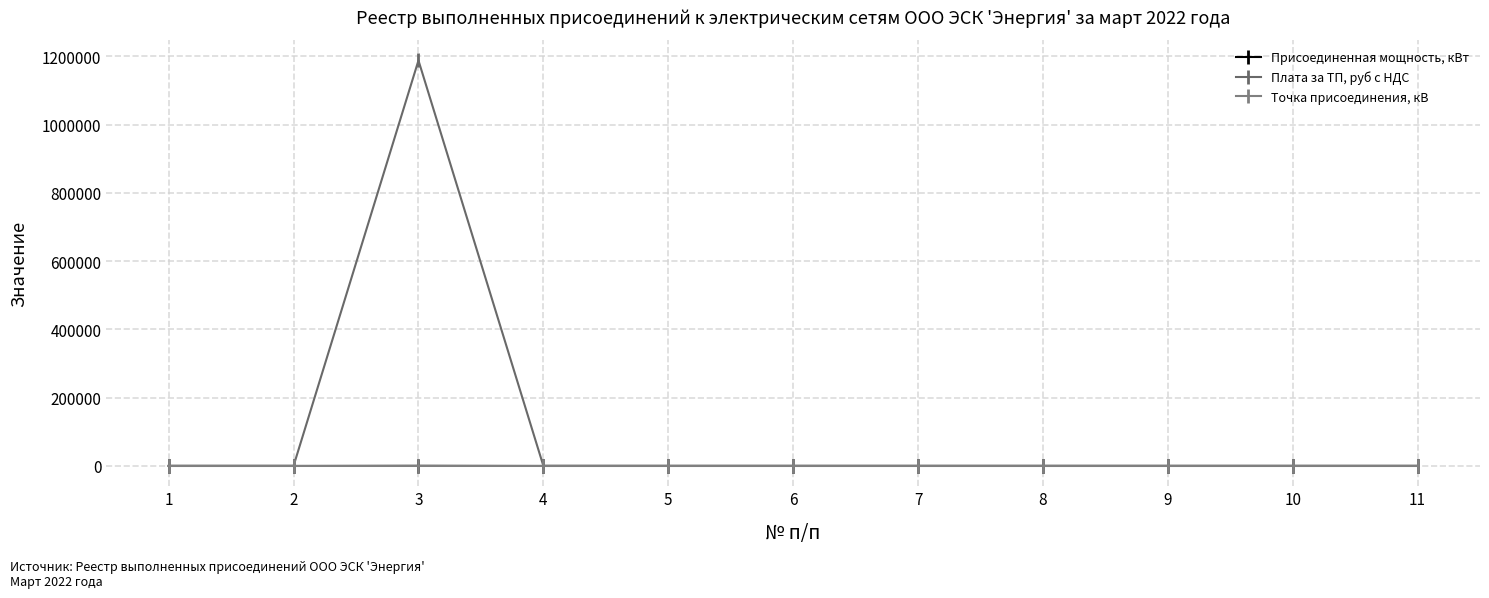

What is the sum of the Точка присоединения, кВ values at 5 and 11?

0.8